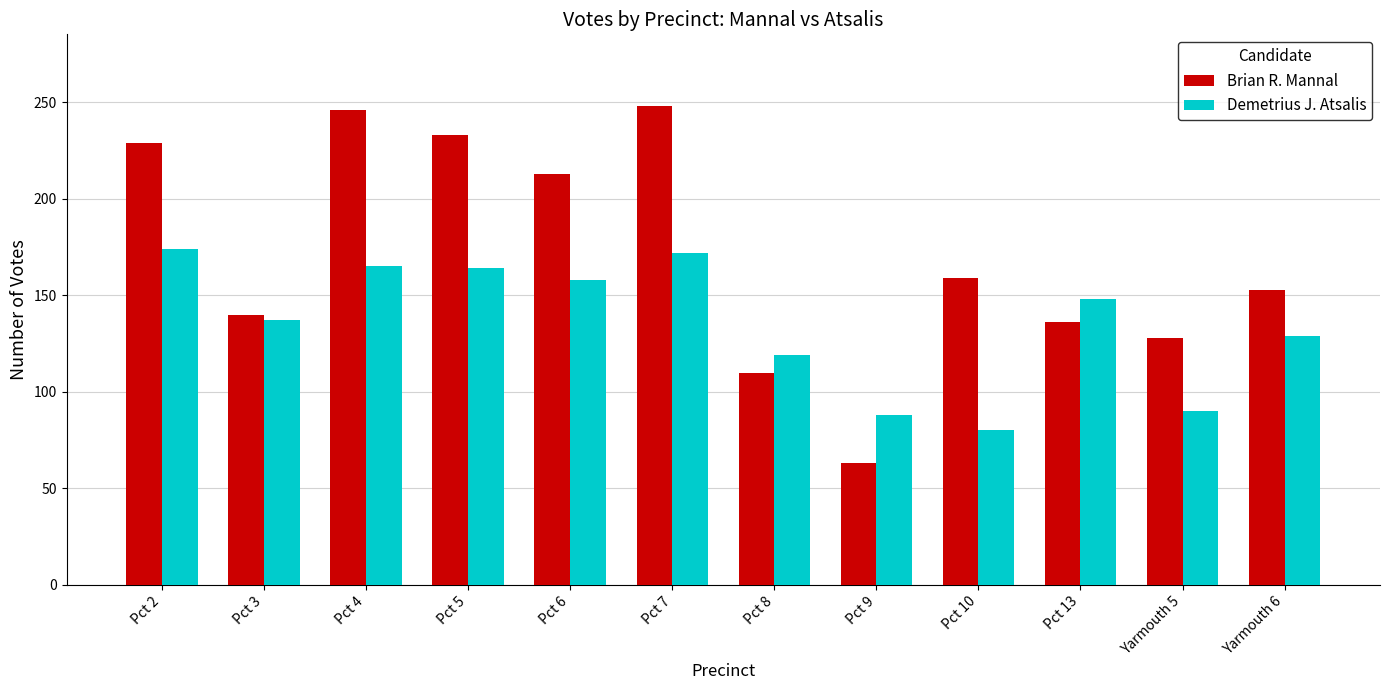

What are all the series names shown in the legend?

Brian R. Mannal, Demetrius J. Atsalis